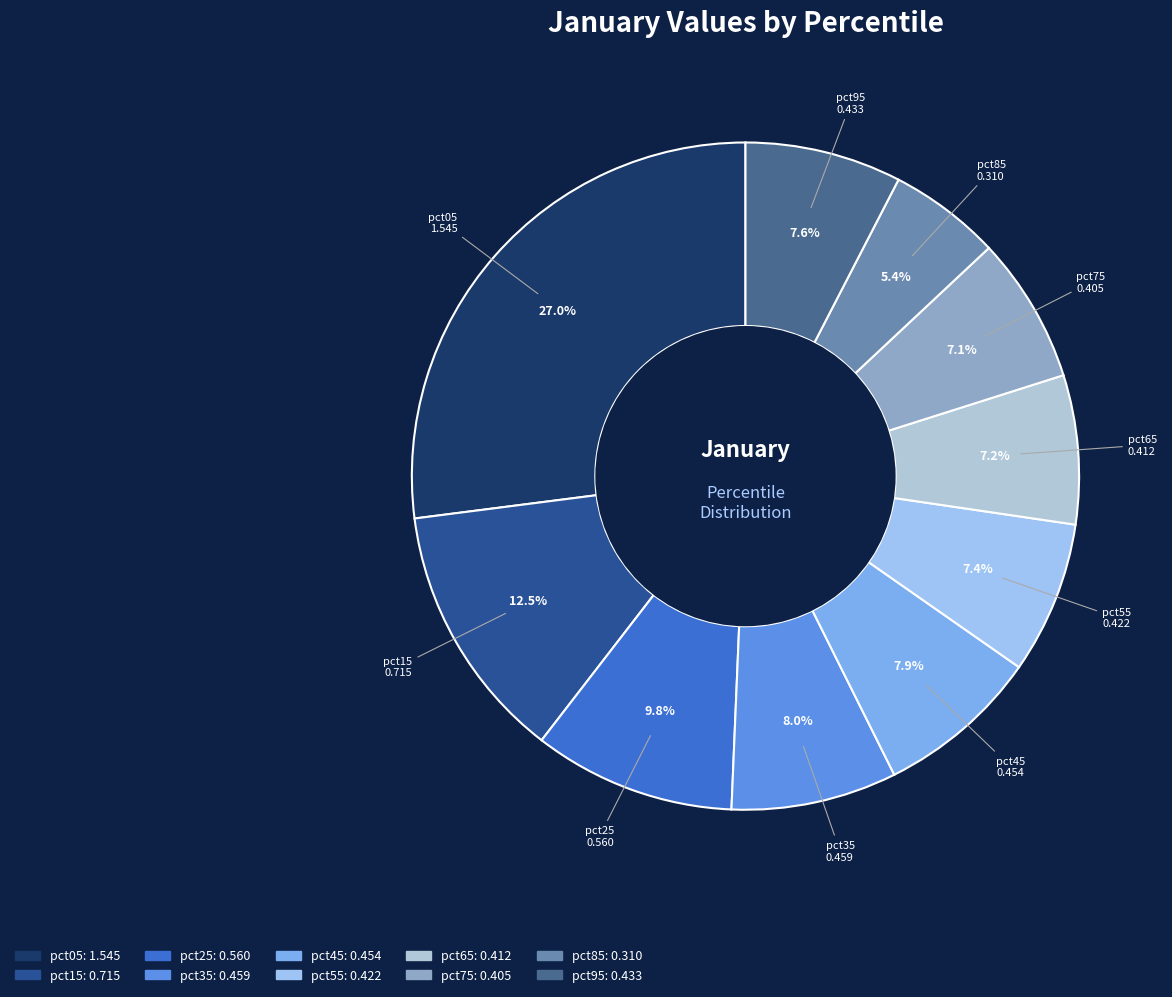

Is it true that pct85 is 14% of the pie?

False